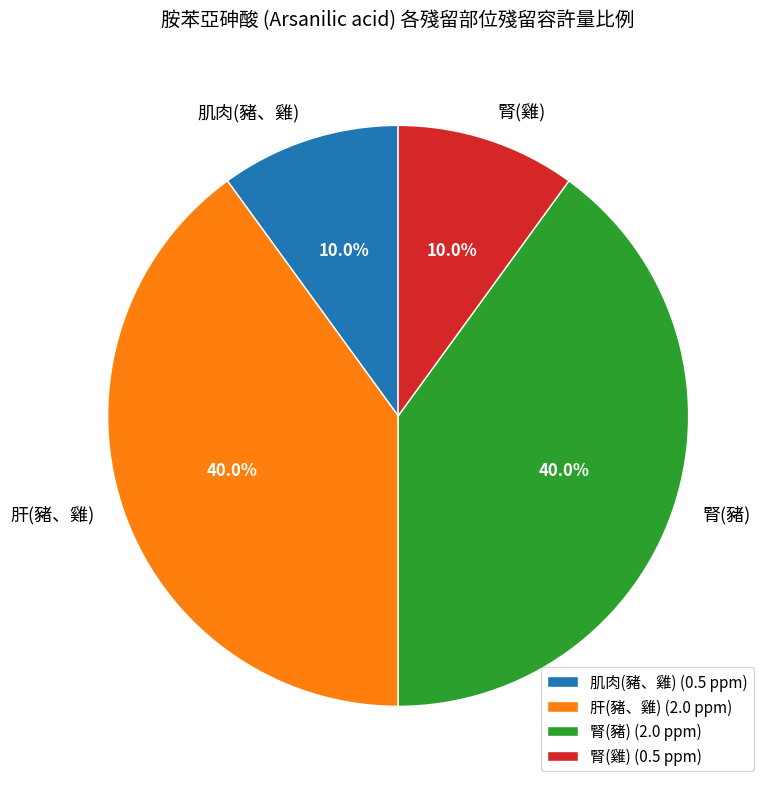

Does 腎(豬) represent more than half of the total?

No